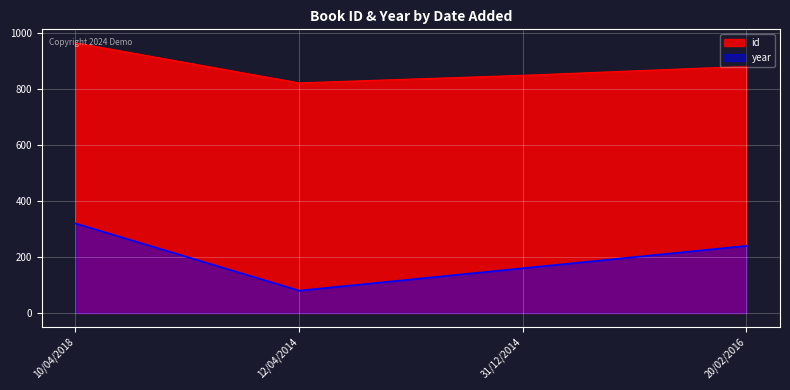

Reading right to left, extract all data points from this chart.

id: 20/02/2016=881	31/12/2014=849	12/04/2014=822	10/04/2018=965
year: 20/02/2016=240	31/12/2014=160	12/04/2014=80	10/04/2018=320